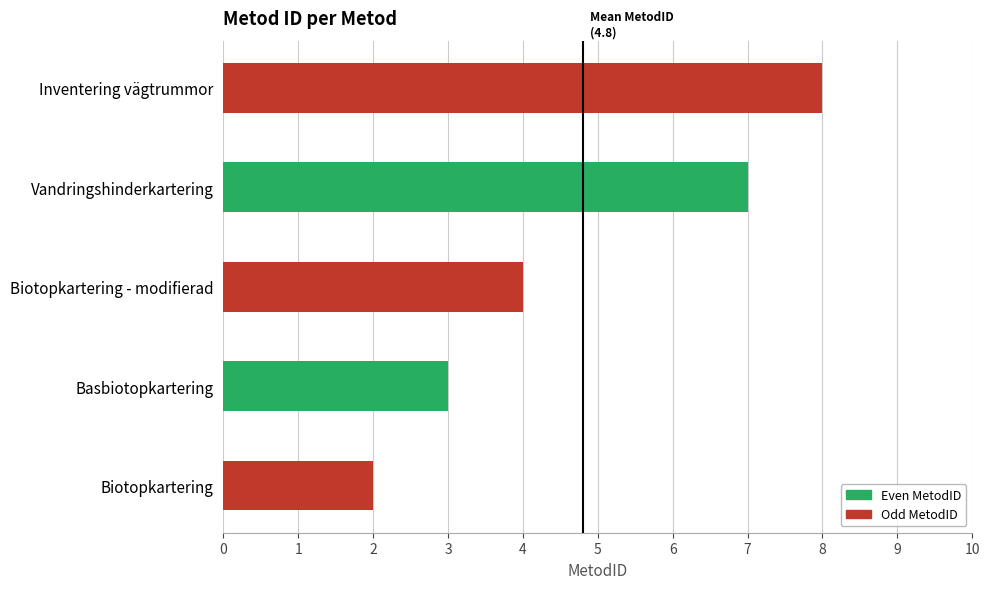

What is the maximum value shown in the chart?

8